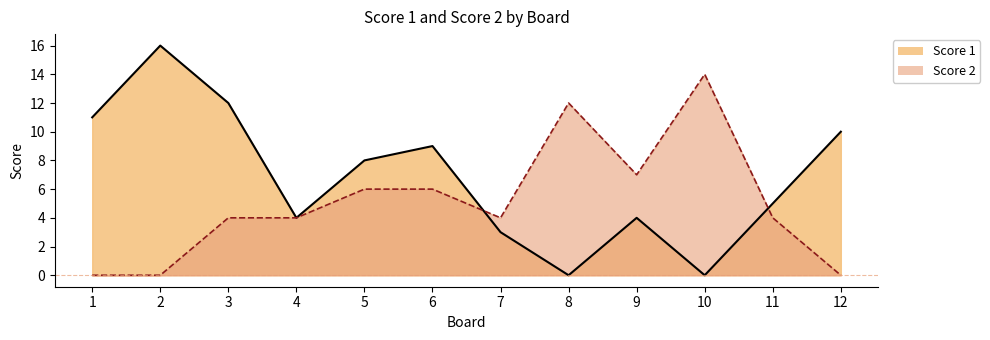

The Score 1 series shows 16 at 2. True or false?

True